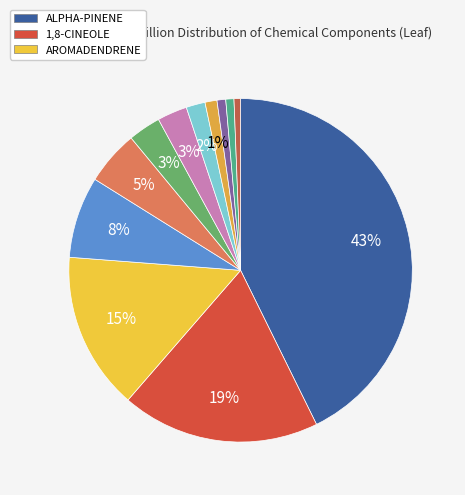

Is there any slice that represents more than half of the pie?

No